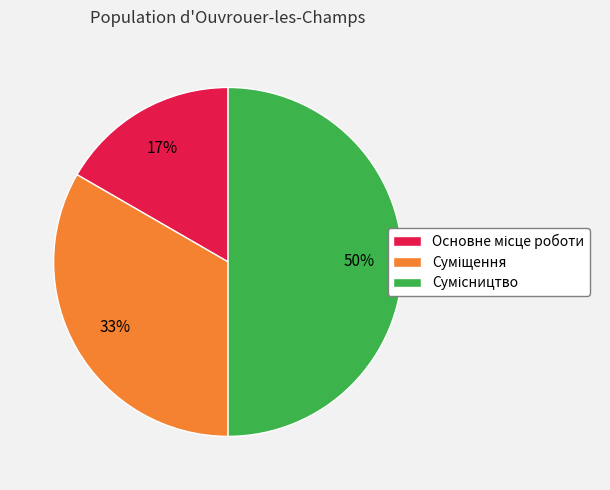

How many segments does this pie chart have?

3